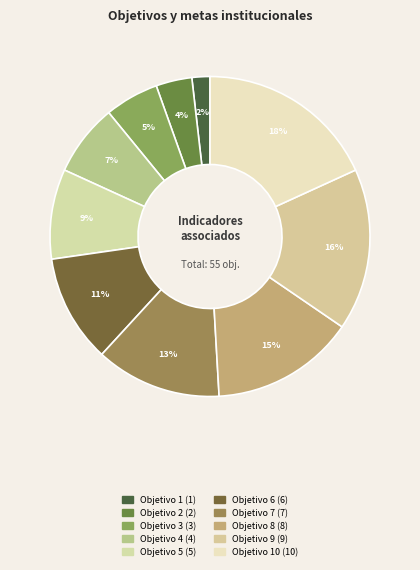

How many slices are in this pie chart?

10